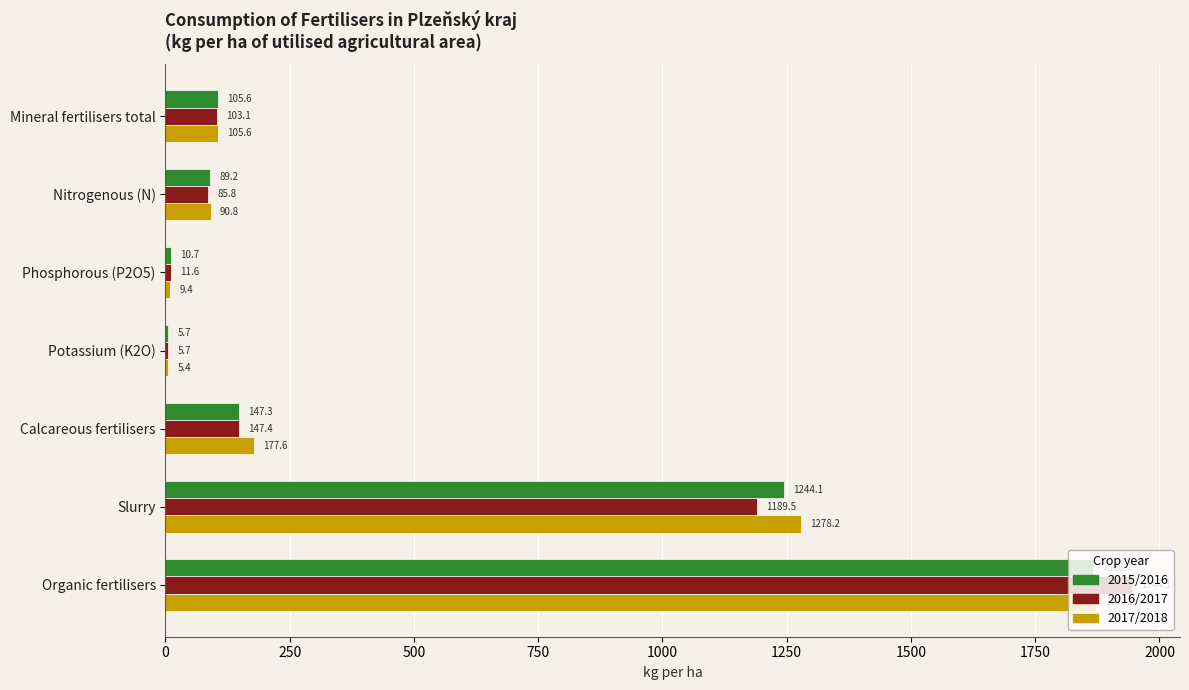

What is the sum of the 2016/2017 values at Phosphorous (P2O5) and Mineral fertilisers total?

114.7